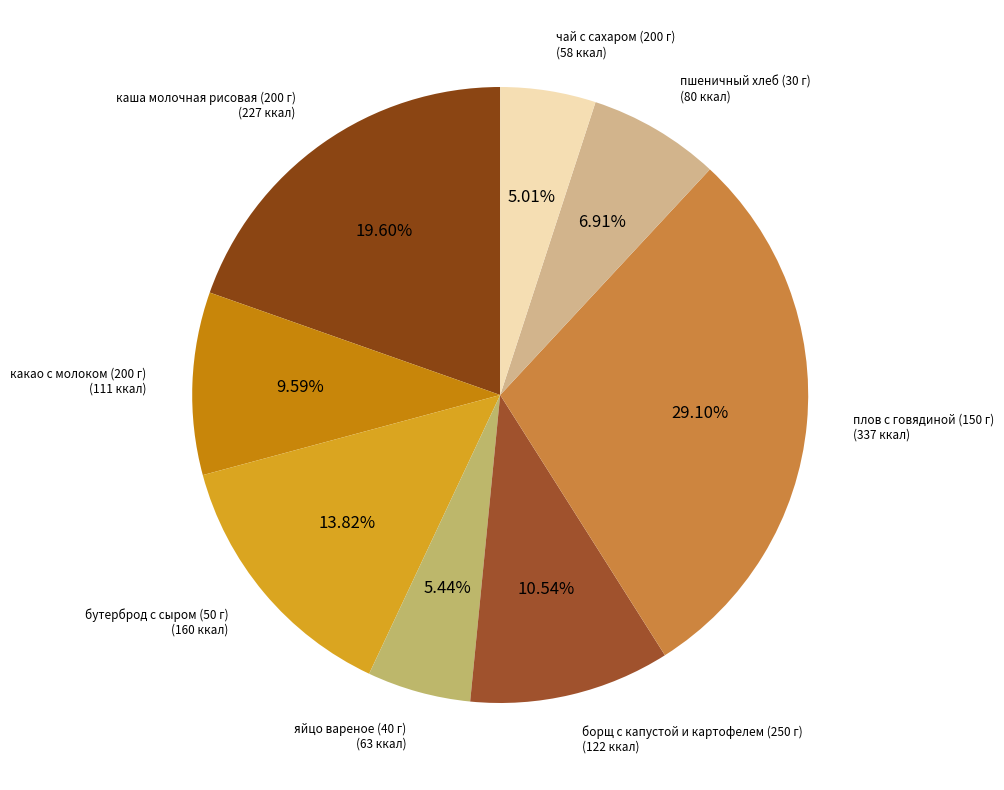

Is there any slice that represents more than half of the pie?

No